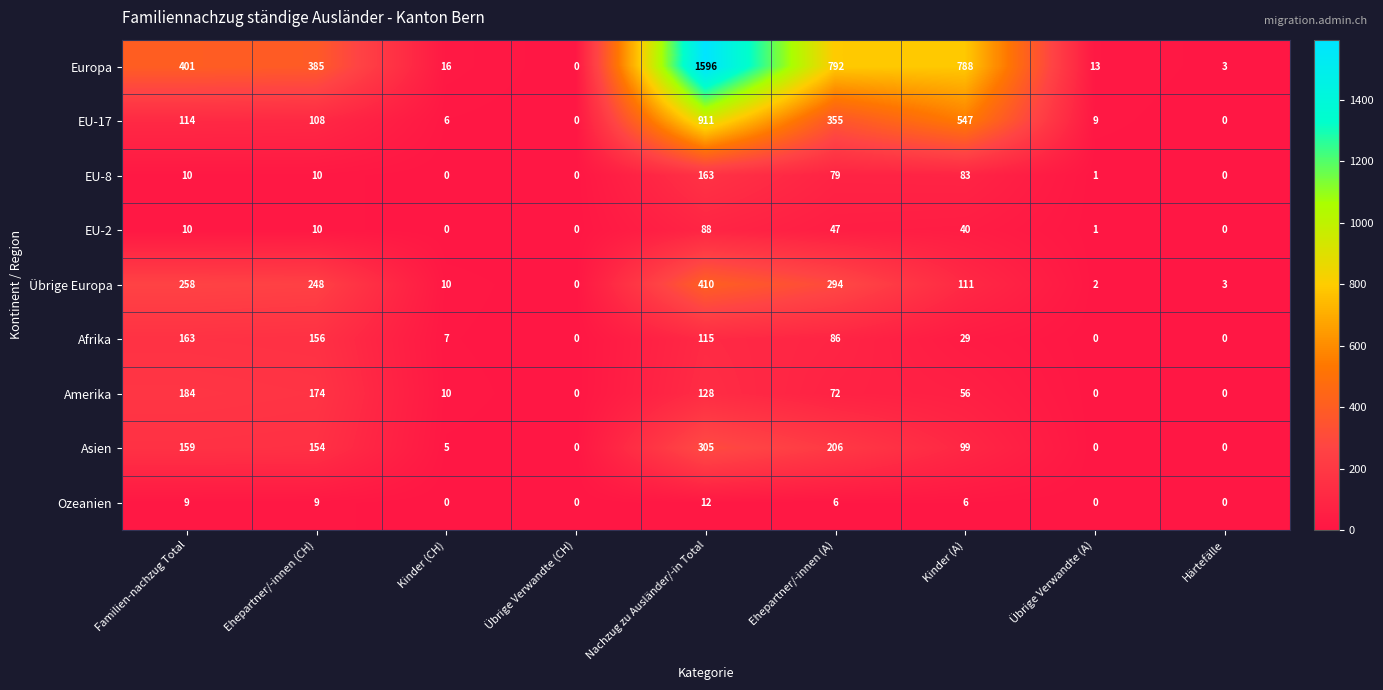

True or false: Afrika has a value of 113 at Übrige Verwandte (A).

False